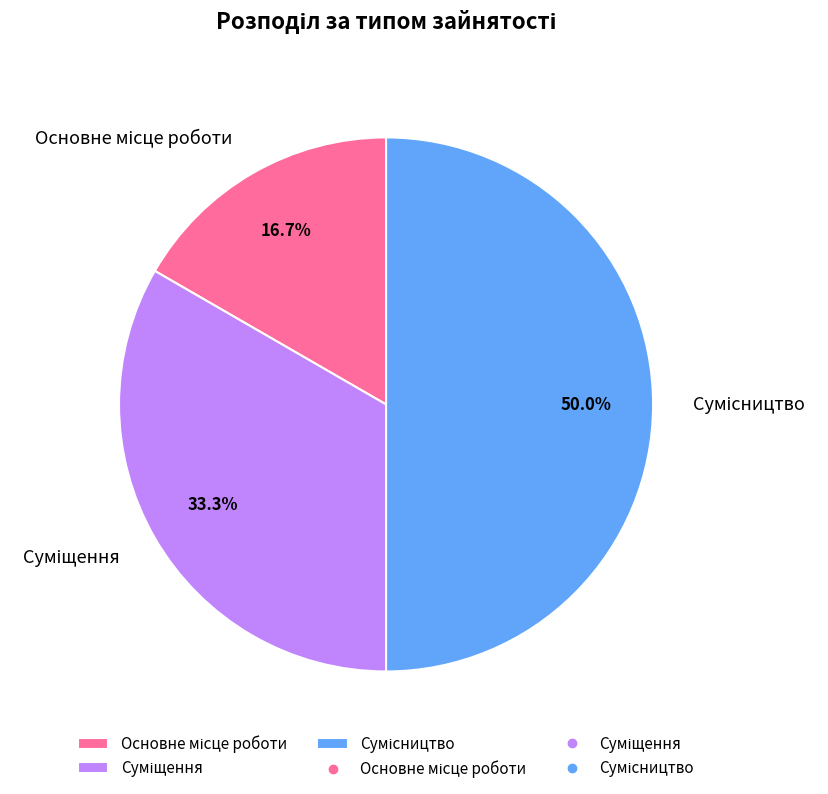

To the nearest percent, what percentage of the pie is Суміщення?

33%